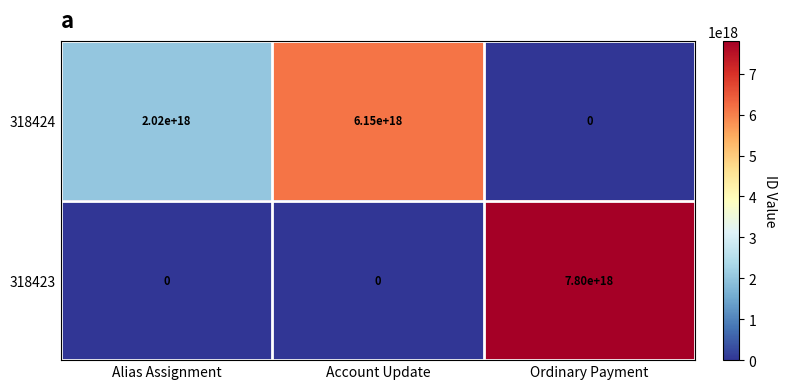

The 318424 series shows 0 at Ordinary Payment. True or false?

True